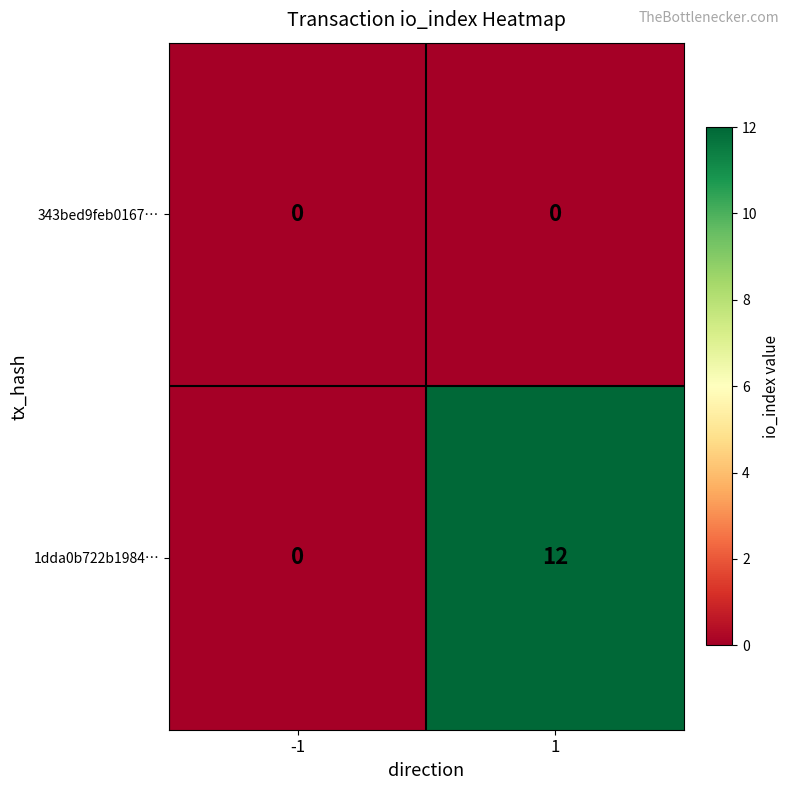

Reading right to left, extract all data points from this chart.

343bed9feb0167…: 0	0
1dda0b722b1984…: 12	0